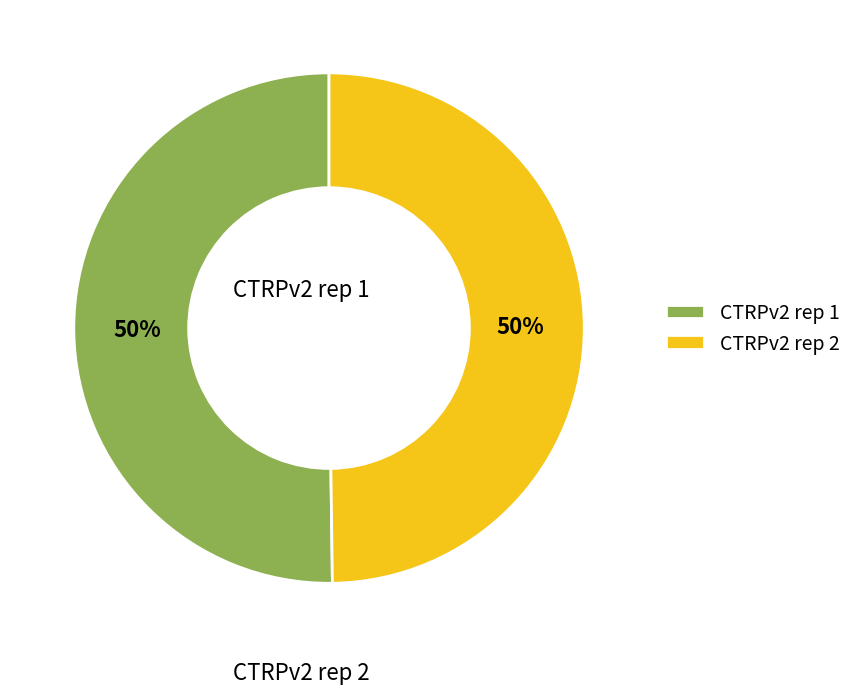

To the nearest percent, what portion does CTRPv2 rep 1 represent?

50%